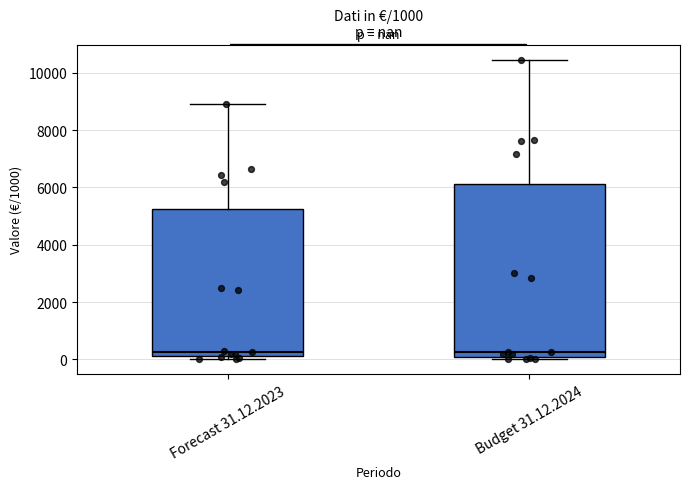

Comparing the boxes themselves (not the whiskers), which one is the tallest?

Budget 31.12.2024